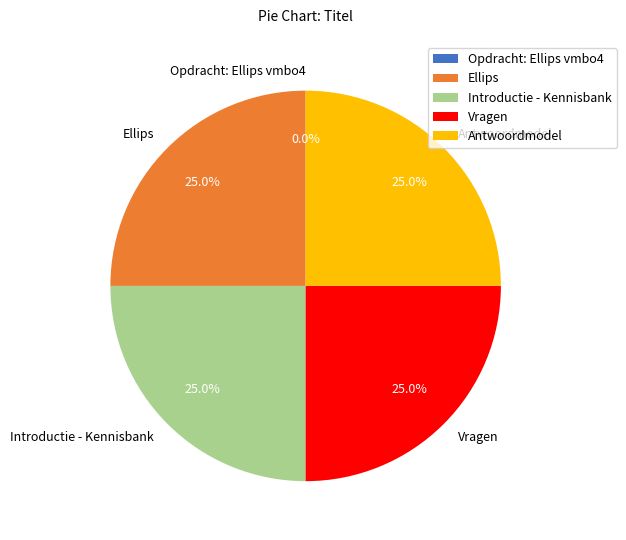

The Introductie - Kennisbank slice represents 17% of the pie. True or false?

False